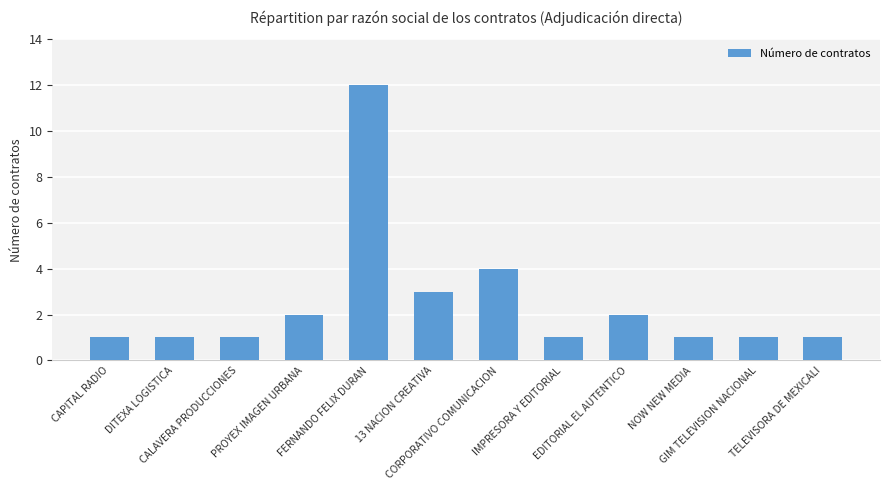

What is the difference between the maximum and minimum values?

11